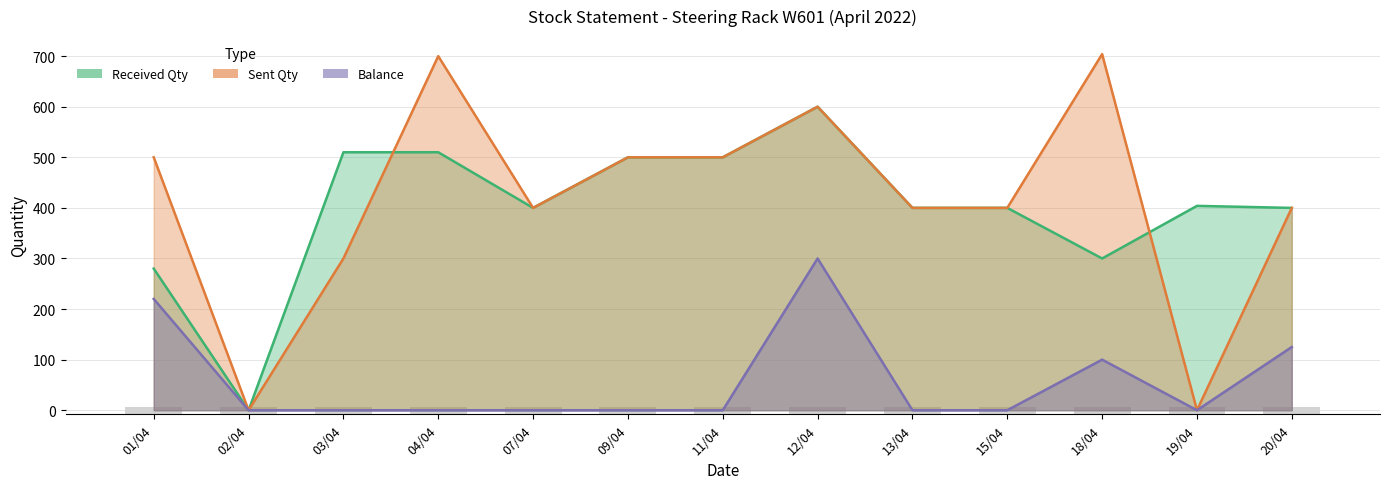

How many distinct data groups are displayed?

3